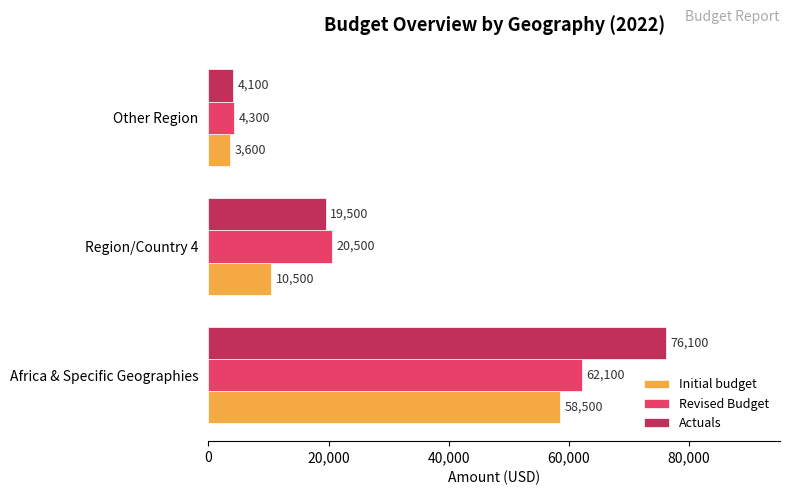

At how many categories does at least one series exceed 51563?

1